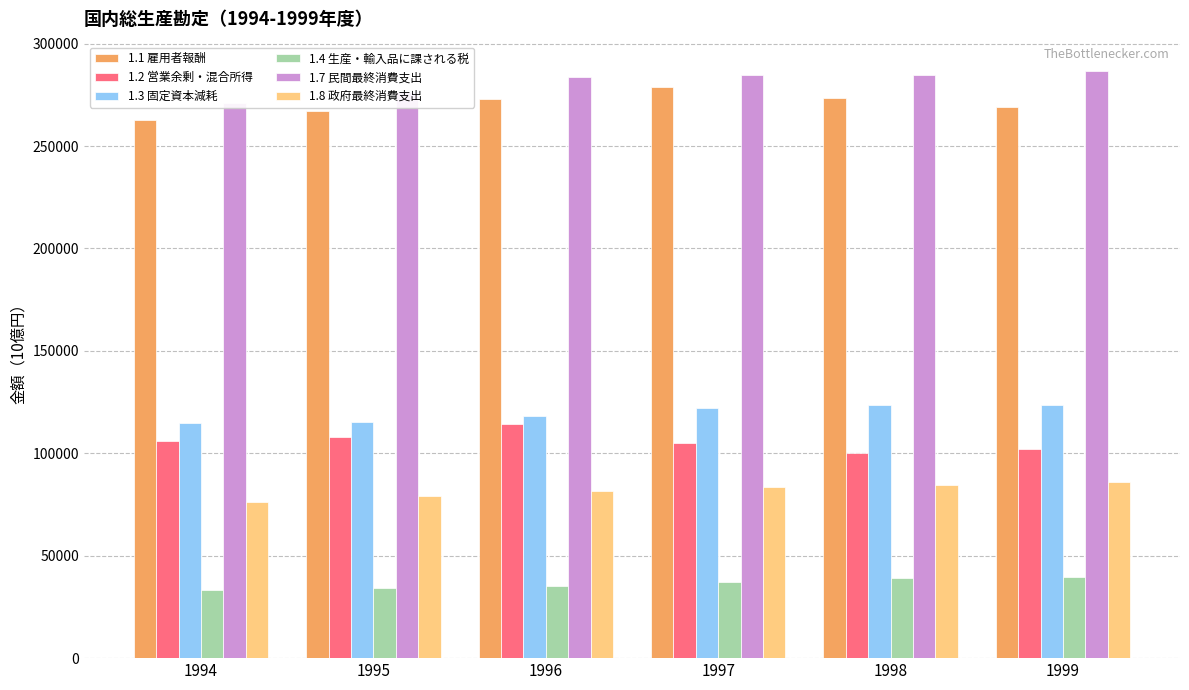

Reading left to right, what are all the values shown in this chart?

1.1 雇用者報酬: 1994=262784.2	1995=267016.8	1996=272834.7	1997=278924.9	1998=273237.2	1999=269041.8
1.2 営業余剰・混合所得: 1994=105993.0	1995=108201.4	1996=114384.6	1997=104852.6	1998=99979.8	1999=102200.6
1.3 固定資本減耗: 1994=114818.4	1995=115476.2	1996=118179.8	1997=122154.0	1998=123584.1	1999=123479.7
1.4 生産・輸入品に課される税: 1994=33200.4	1995=34368.2	1996=35211.3	1997=37003.4	1998=39042.5	1999=39471.1
1.7 民間最終消費支出: 1994=270953.3	1995=276324.8	1996=283765.4	1997=284796.5	1998=284701.1	1999=286639.2
1.8 政府最終消費支出: 1994=76328.4	1995=79149.3	1996=81806.4	1997=83390.8	1998=84466.8	1999=86155.2